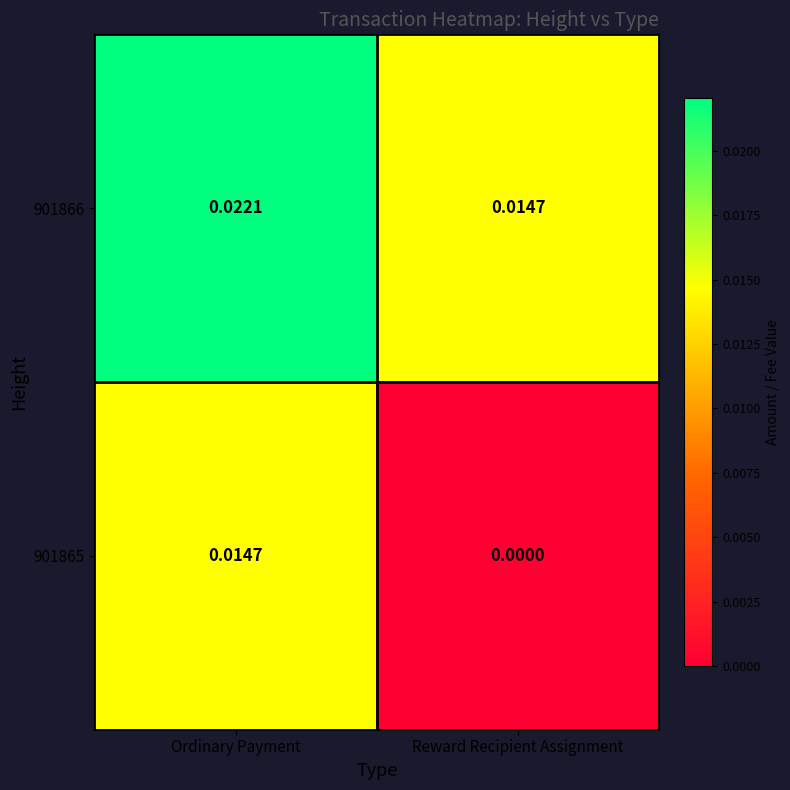

Where is 901865 nearest to the value 0?

Reward Recipient Assignment